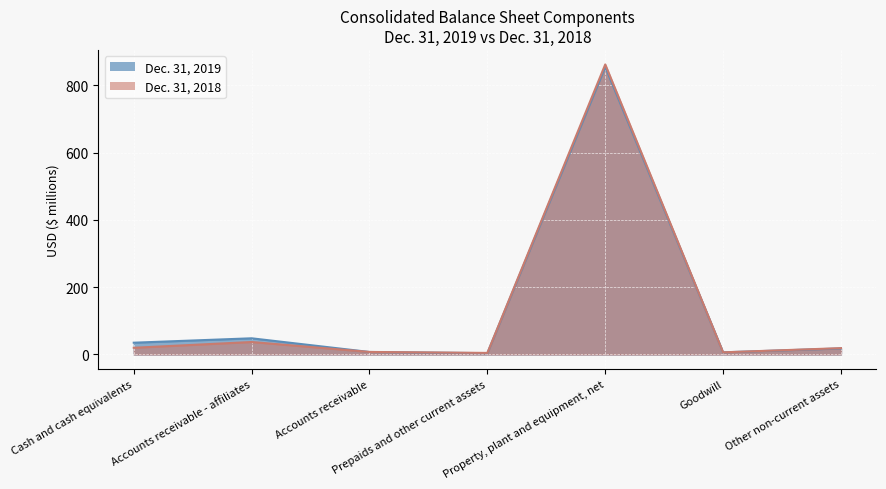

What is the label of the 6th point from the left?

Goodwill